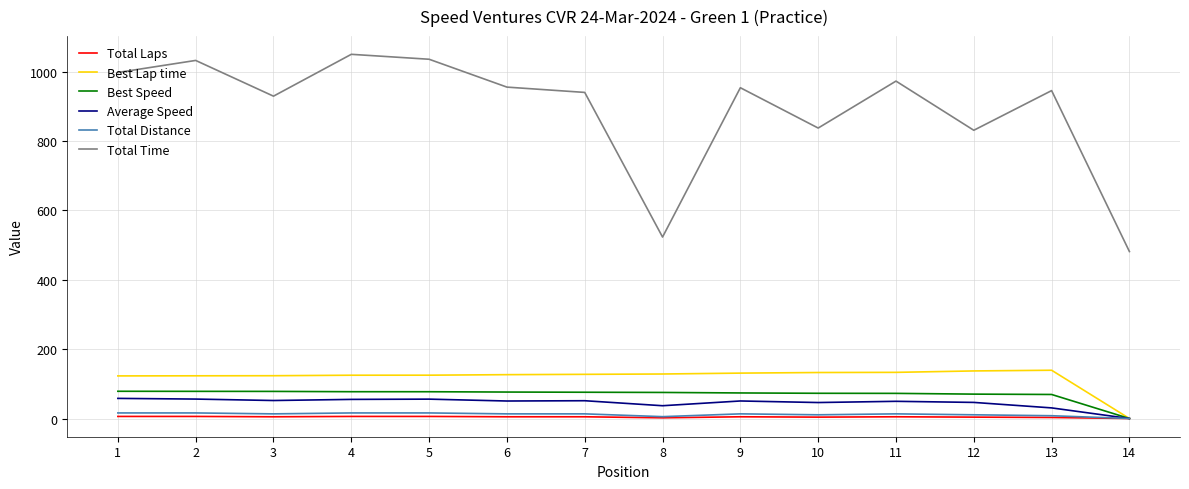

The value of Best Speed at 11 is 72.5. True or false?

True